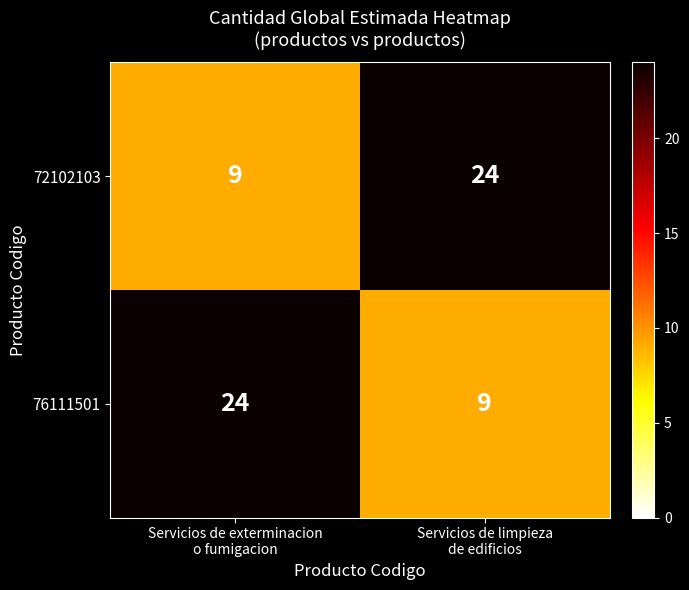

What is the minimum value shown in the chart?

9